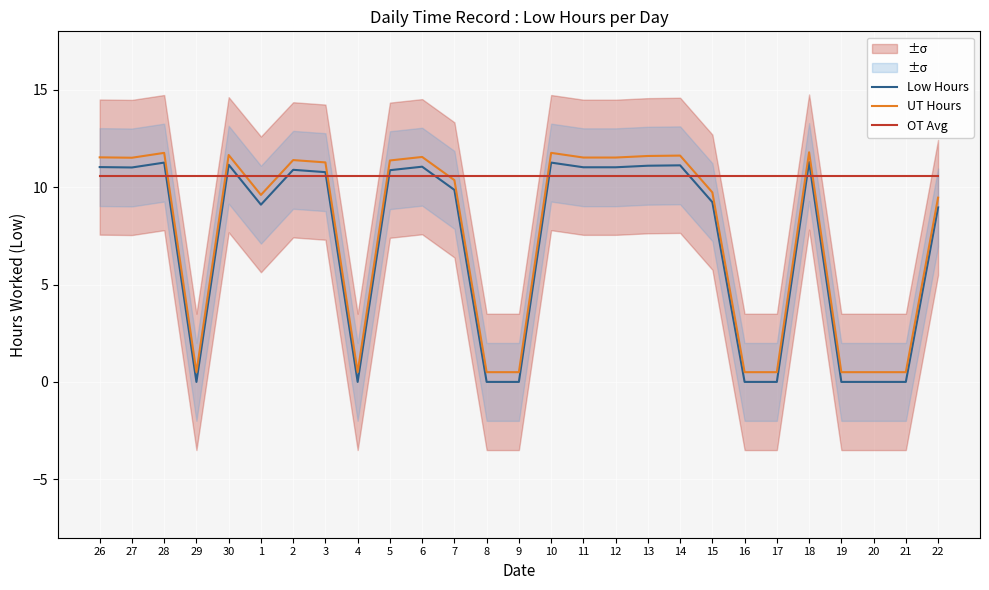

What is the difference between the maximum and second lowest values in the Low Hours series?

11.3